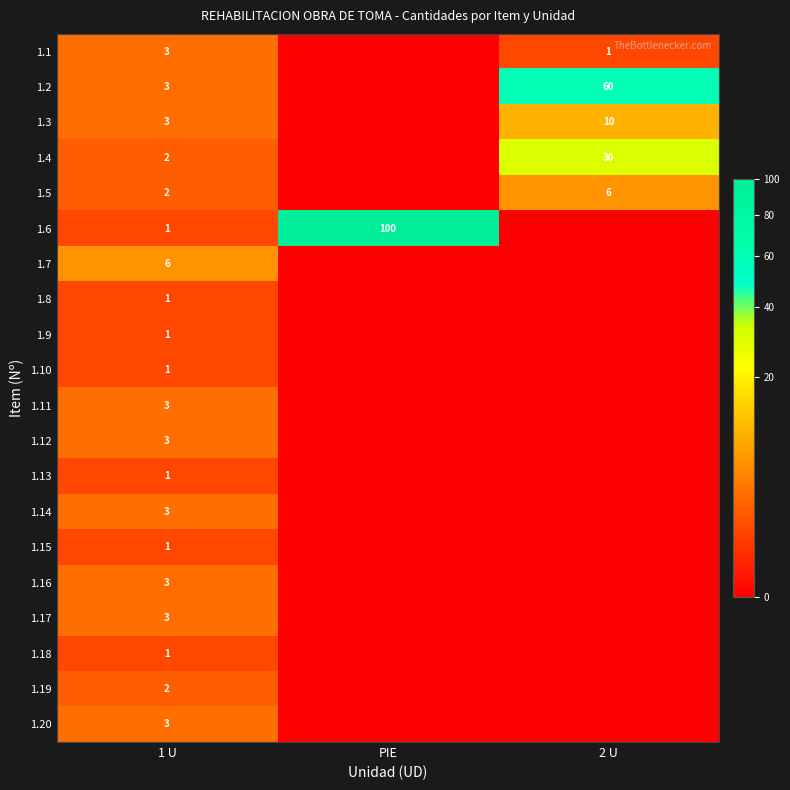

The value of 1.6 at 1 U is 0. True or false?

False